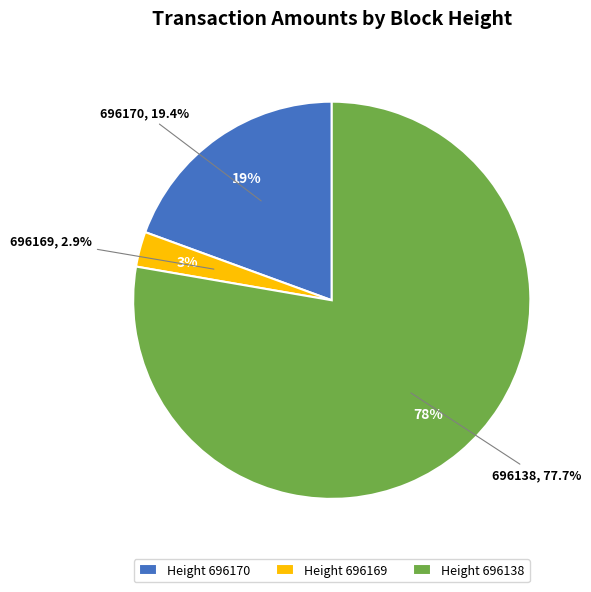

Which category accounts for the majority?

696138